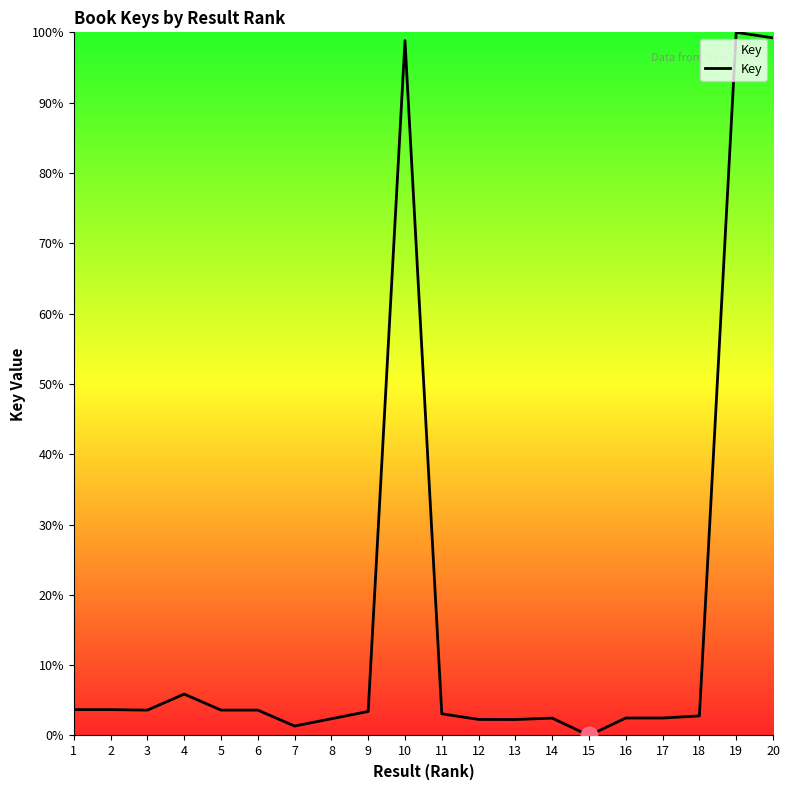

Which has a higher value, 2 or 19?

19